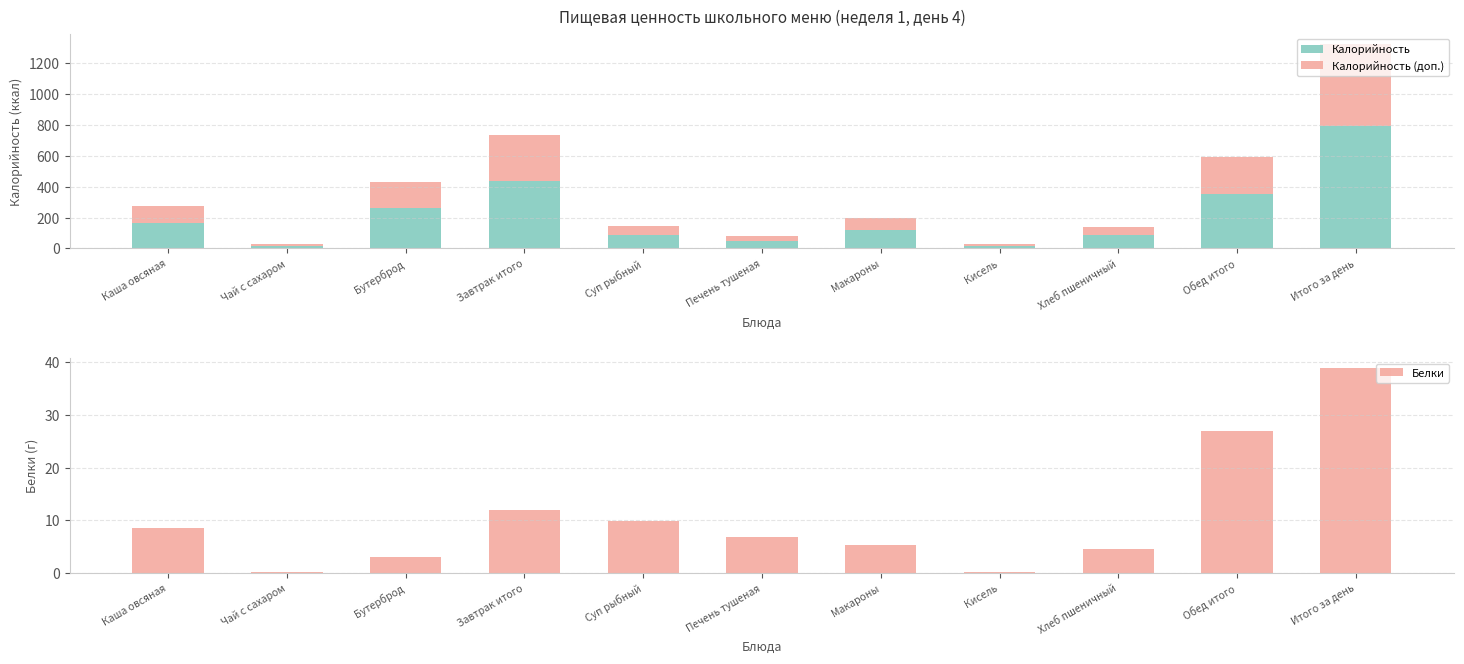

What is the label of the 4th bar from the left?

Завтрак итого